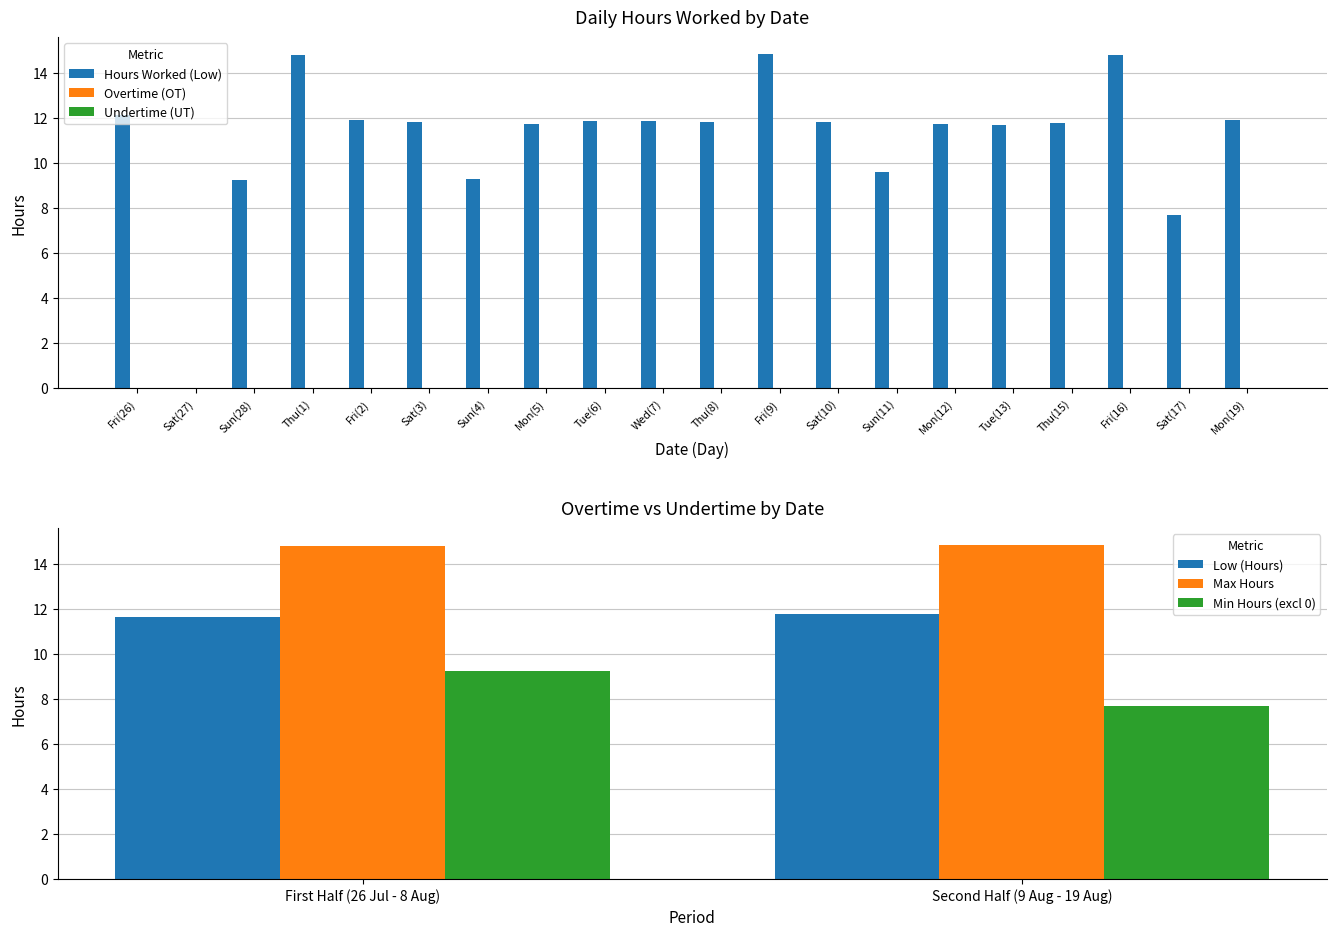

At which label is Hours Worked (Low) closest to 7?

Sat(17)